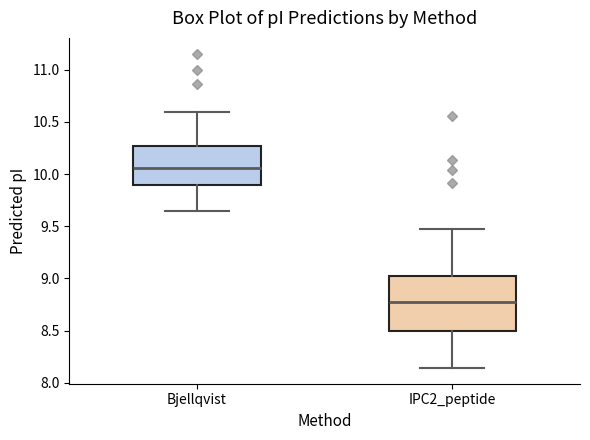

Where does the upper whisker of the box for Bjellqvist end on the y-axis? The values are not printed on the chart, so give them approximately, as read against the axis.

10.60